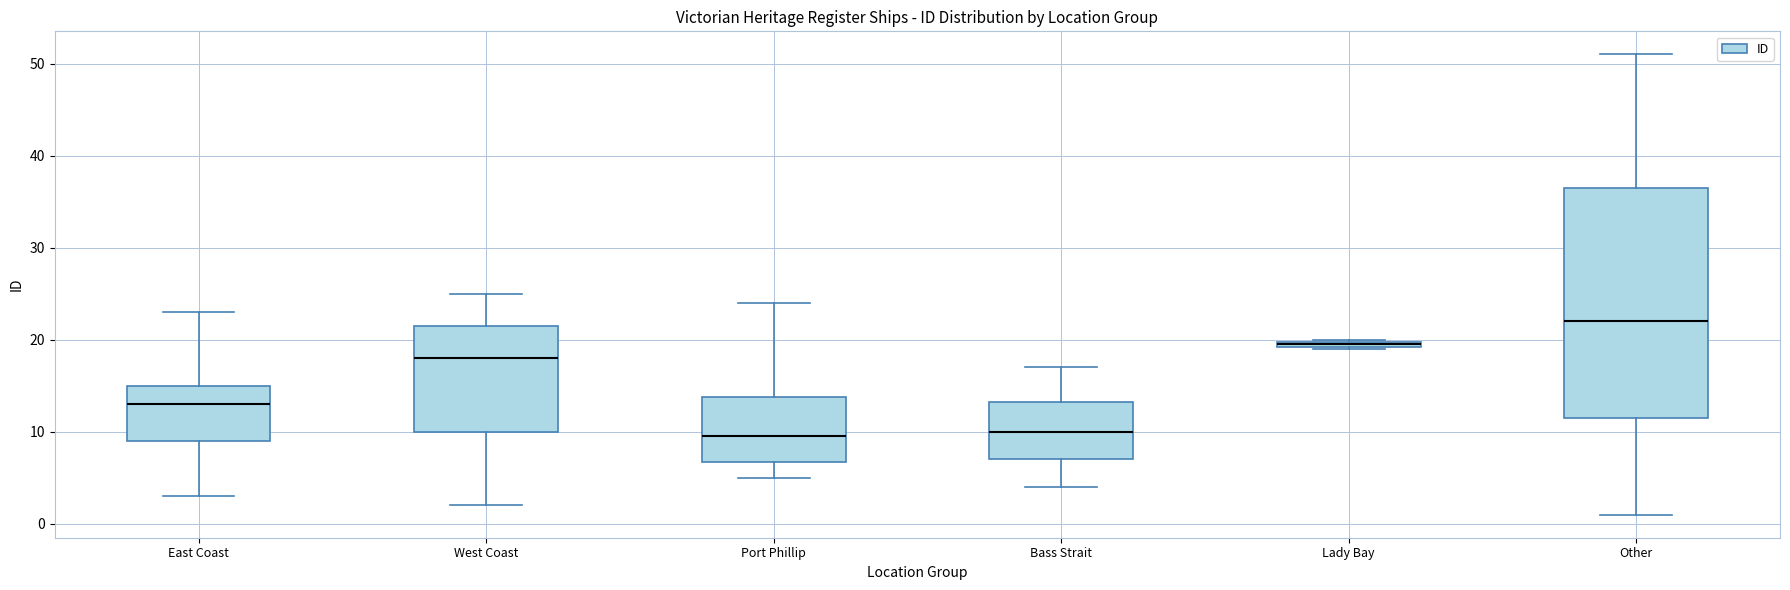

Where does the median line of the box for West Coast sit on the y-axis? The values are not printed on the chart, so give them approximately, as read against the axis.

18